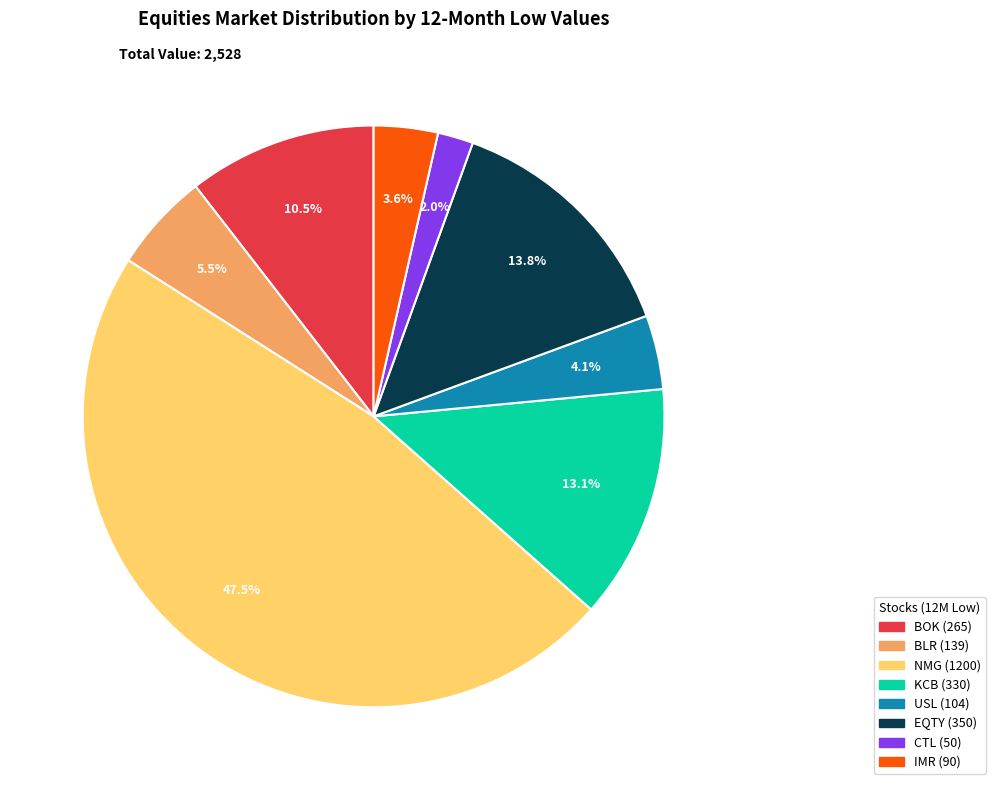

How many slices are in this pie chart?

8